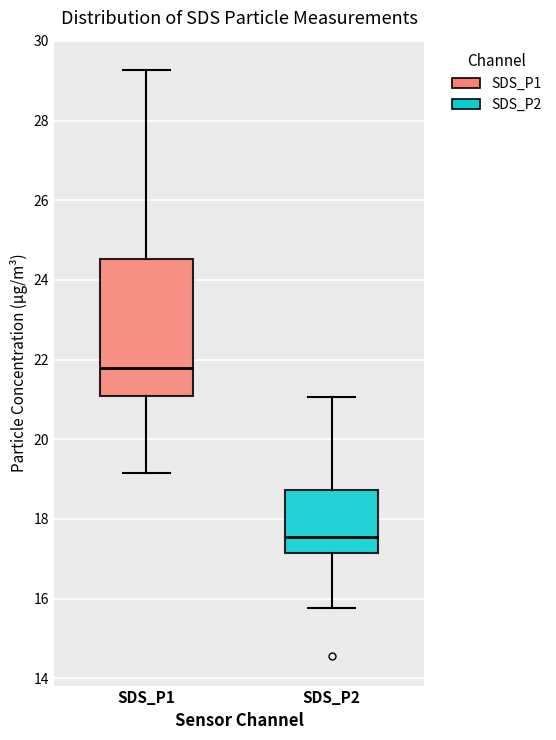

Where is the lower edge of the box for SDS_P1 on the y-axis? The values are not printed on the chart, so give them approximately, as read against the axis.

21.0